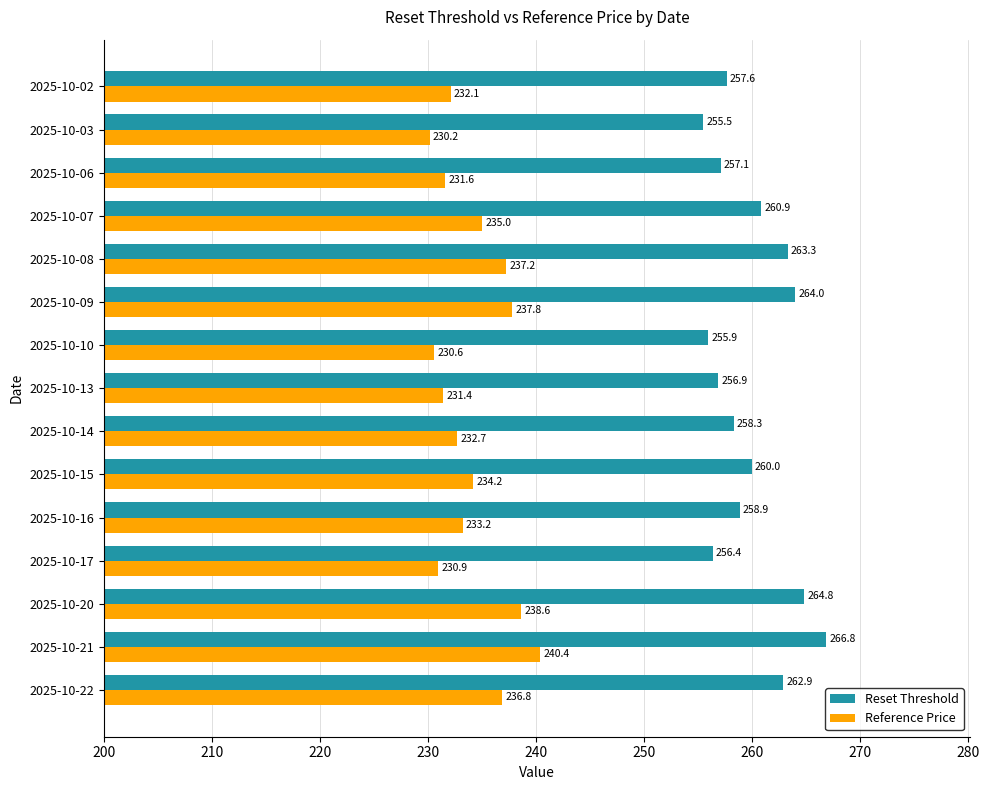

Rank the categories by Reference Price value from lowest to highest.

2025-10-03, 2025-10-10, 2025-10-17, 2025-10-13, 2025-10-06, 2025-10-02, 2025-10-14, 2025-10-16, 2025-10-15, 2025-10-07, 2025-10-22, 2025-10-08, 2025-10-09, 2025-10-20, 2025-10-21